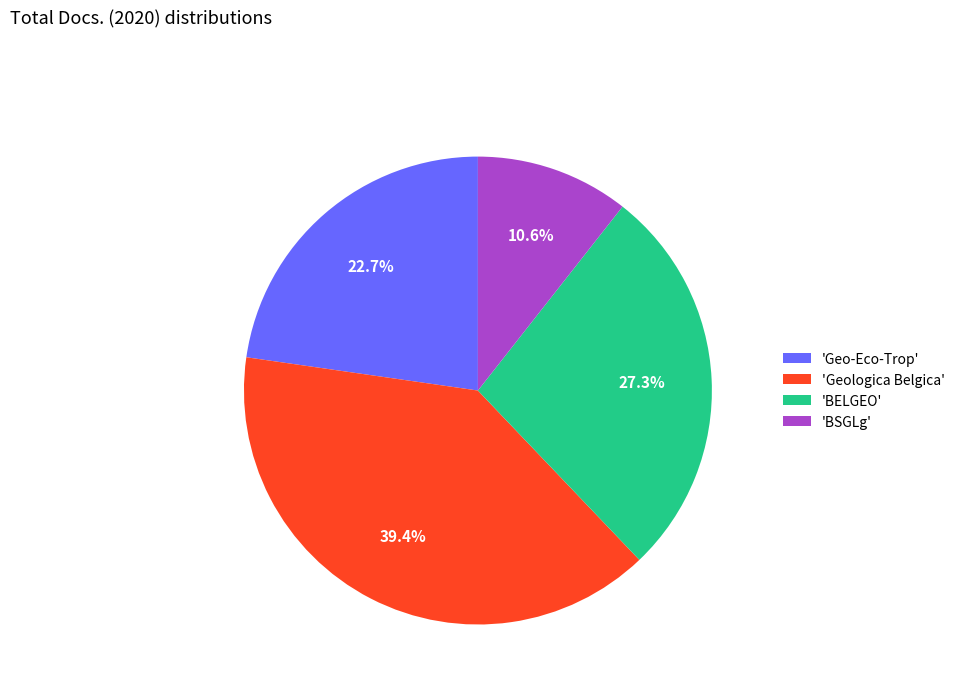

Is there any slice that represents more than half of the pie?

No